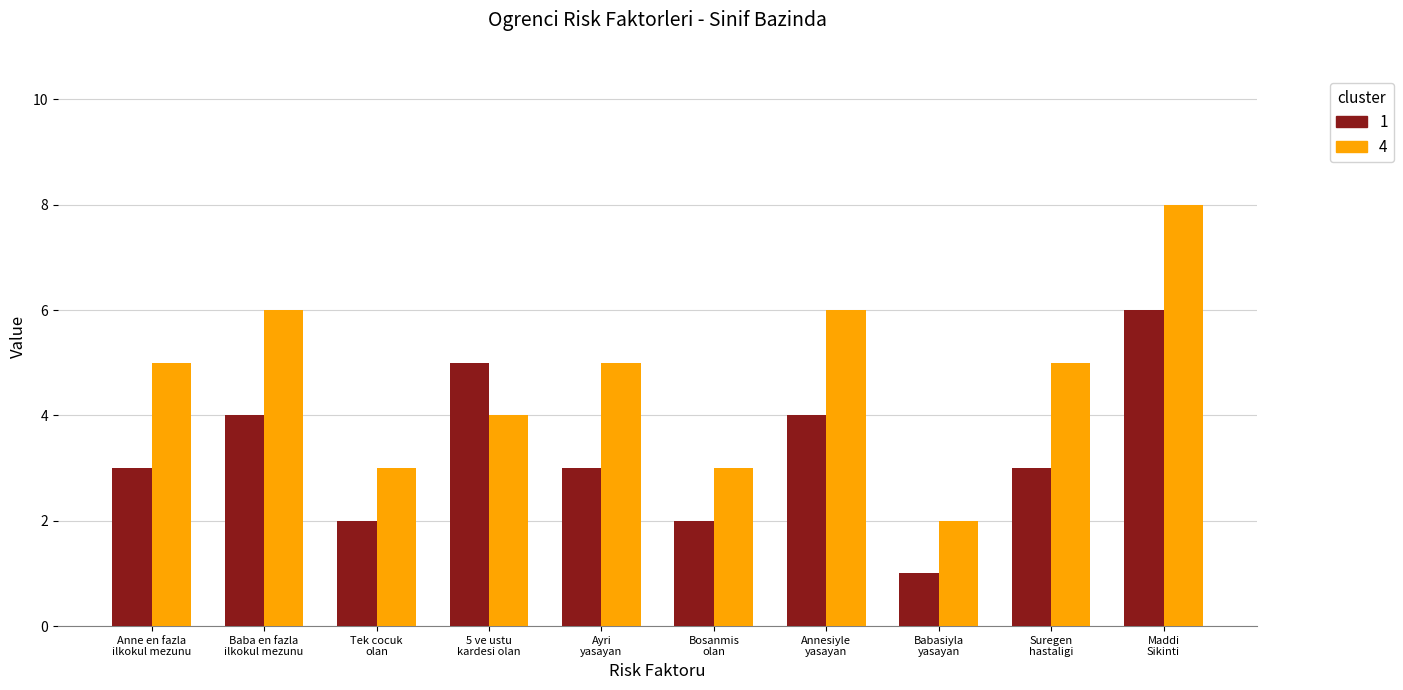

What is the total value across all series at Anne en fazla
ilkokul mezunu?

8